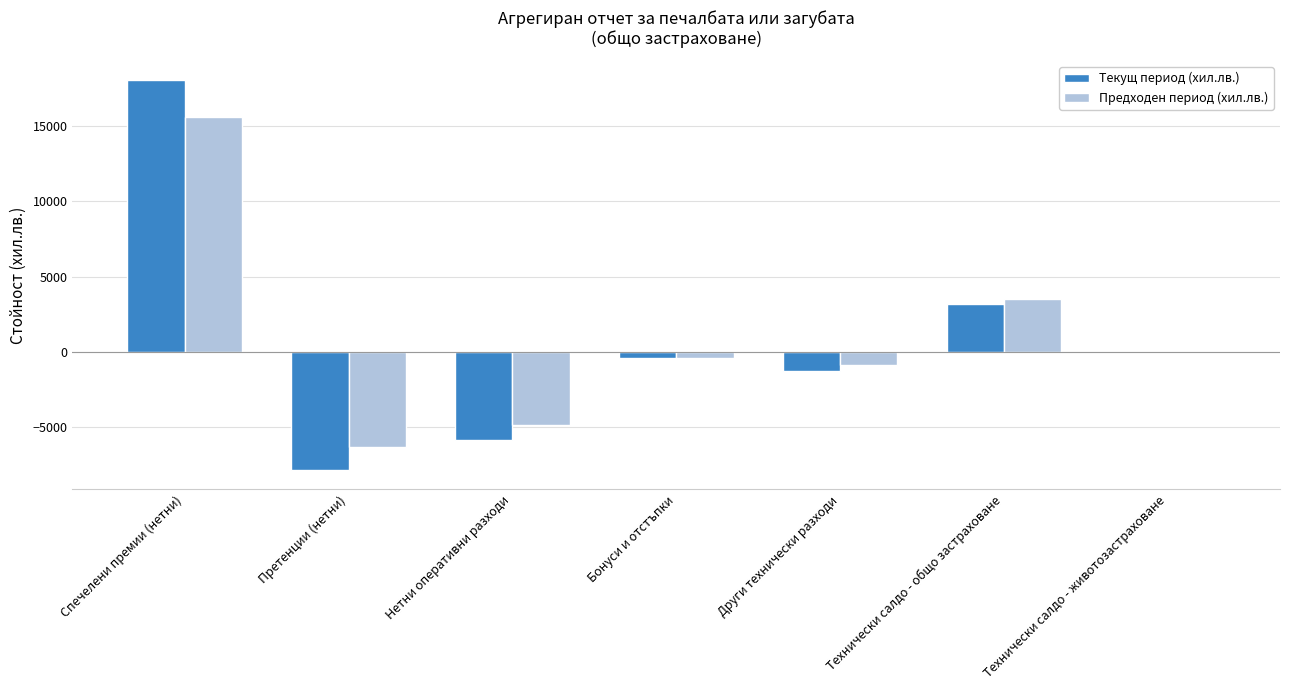

What are all the series names shown in the legend?

Текущ период (хил.лв.), Предходен период (хил.лв.)